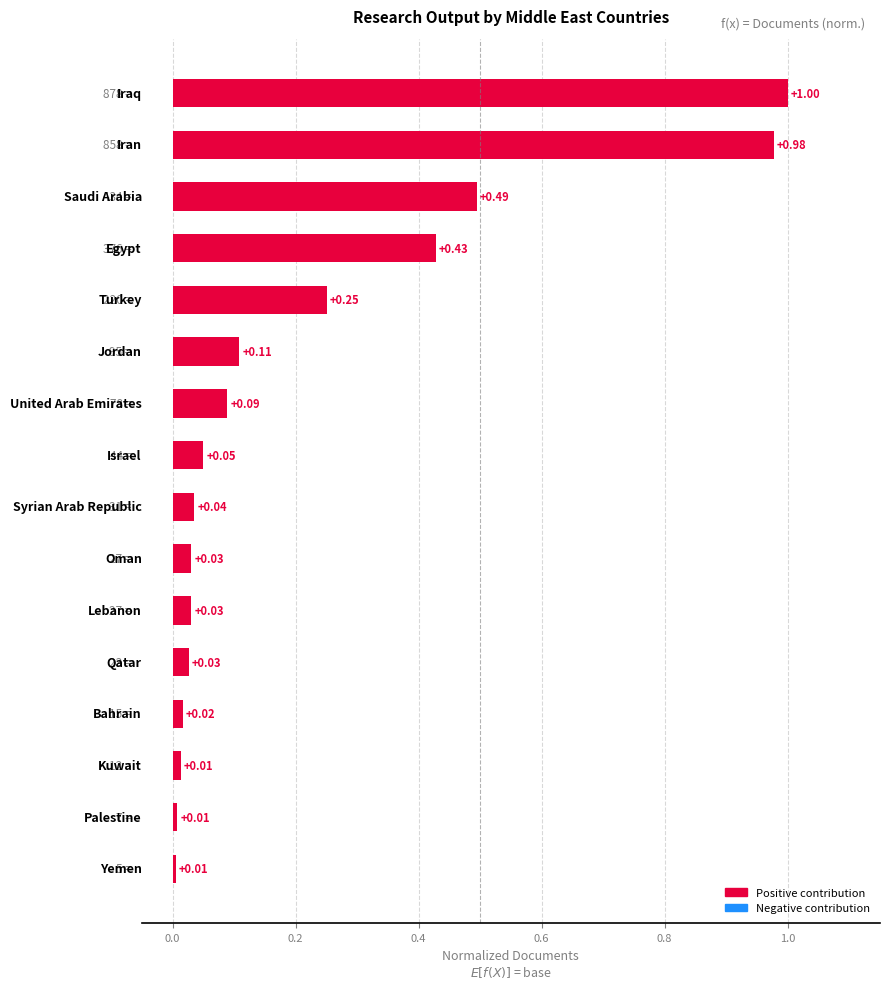

What is the average value?

0.2